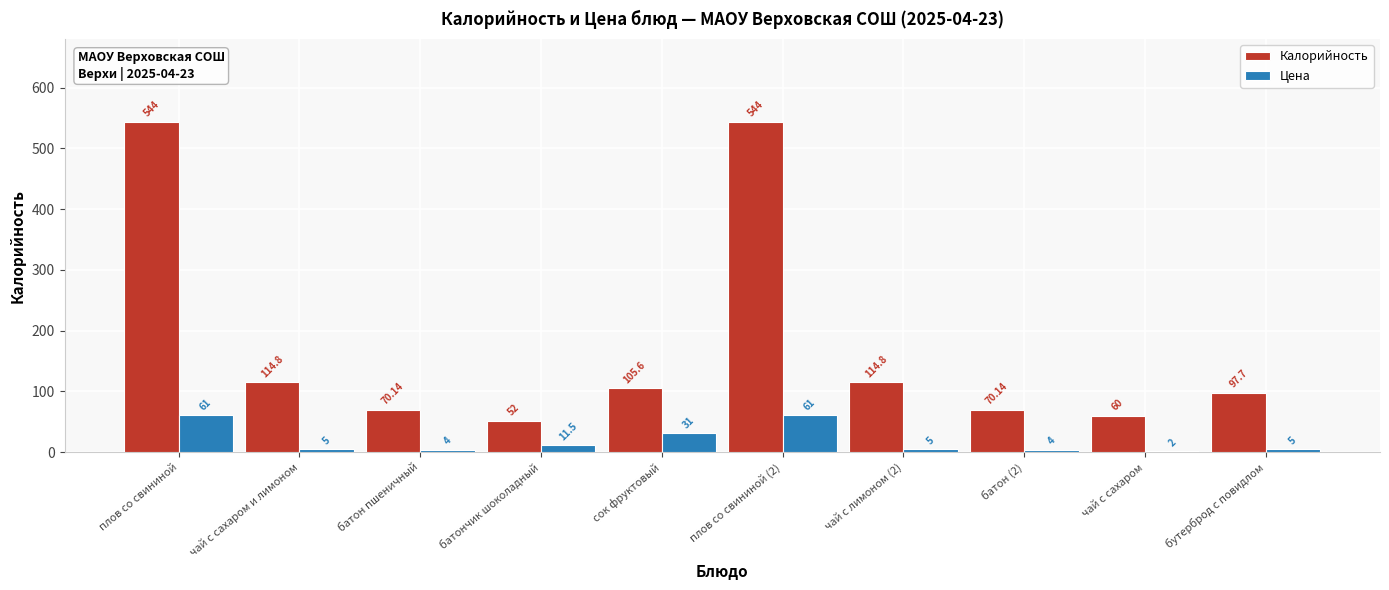

What is the sum of the Цена values at батон пшеничный and чай с сахаром и лимоном?

9.0